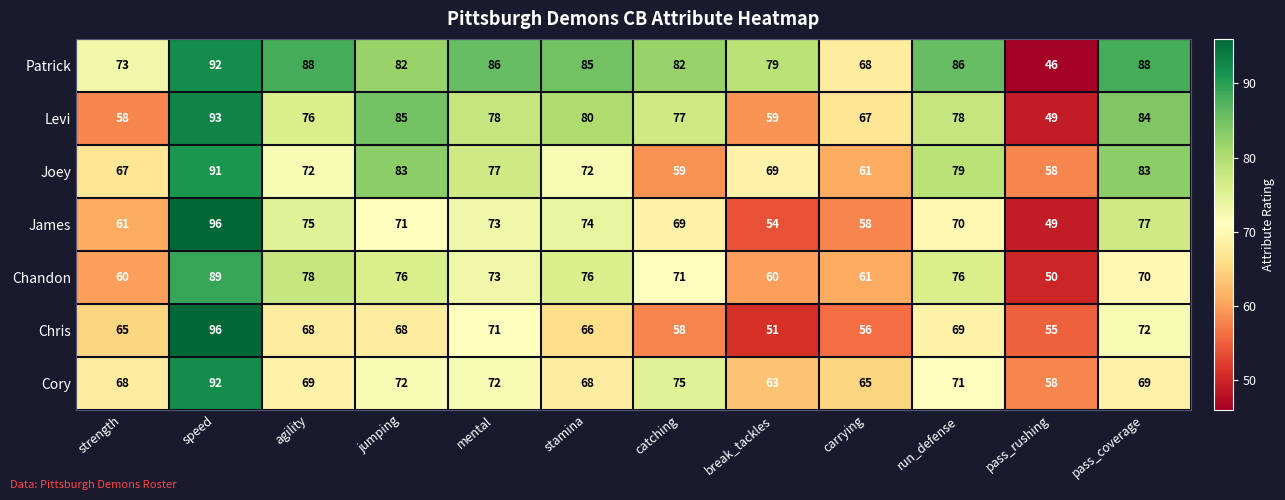

Read the Patrick value at run_defense, to the nearest 5.

85